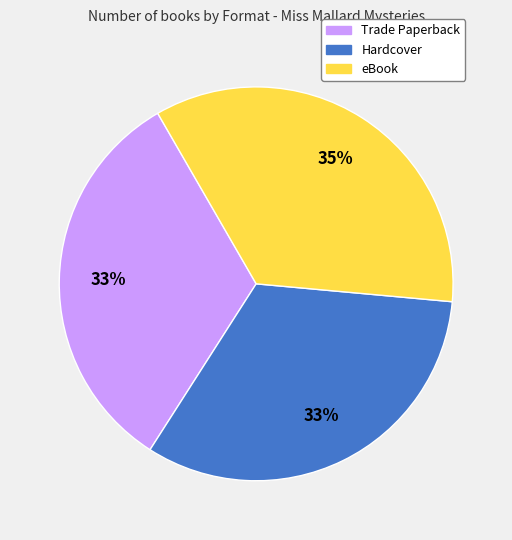

Which slice is the largest?

eBook